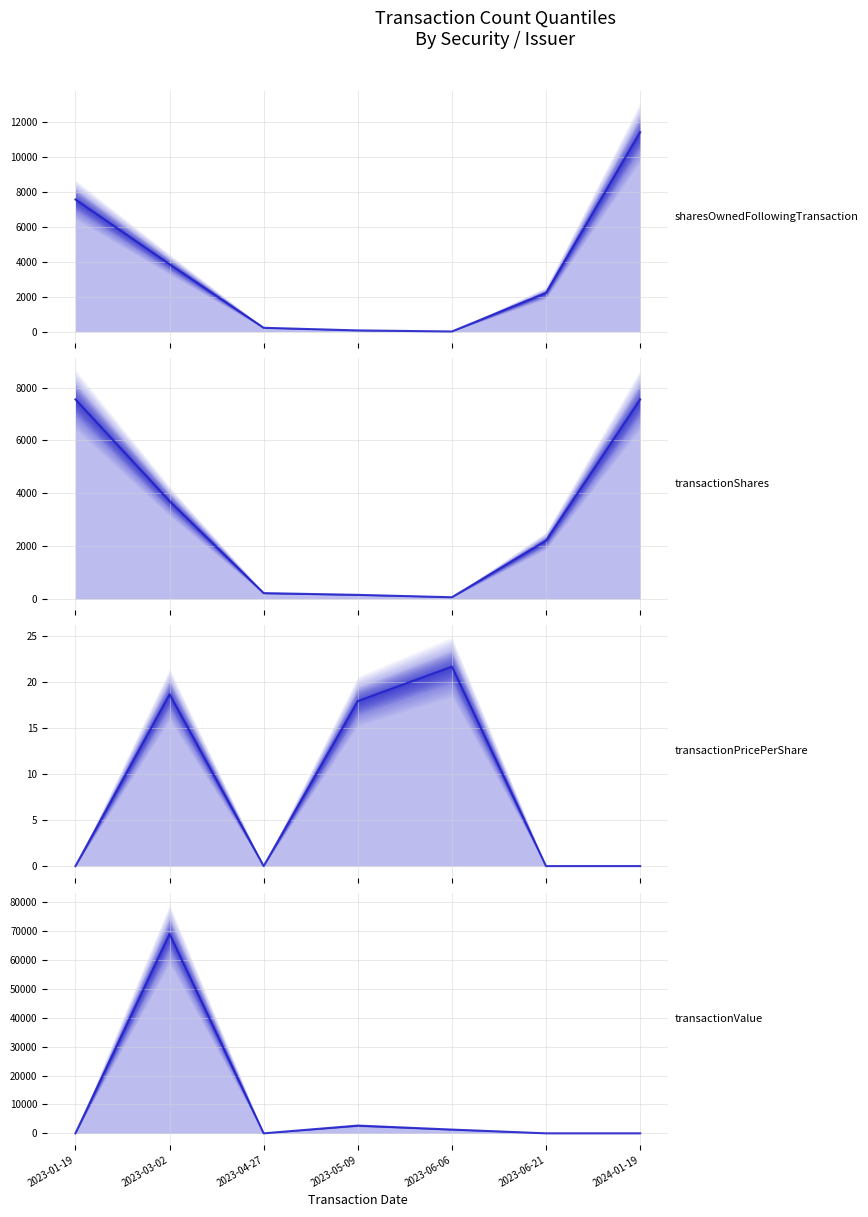

At how many categories does at least one series exceed 22480?

1